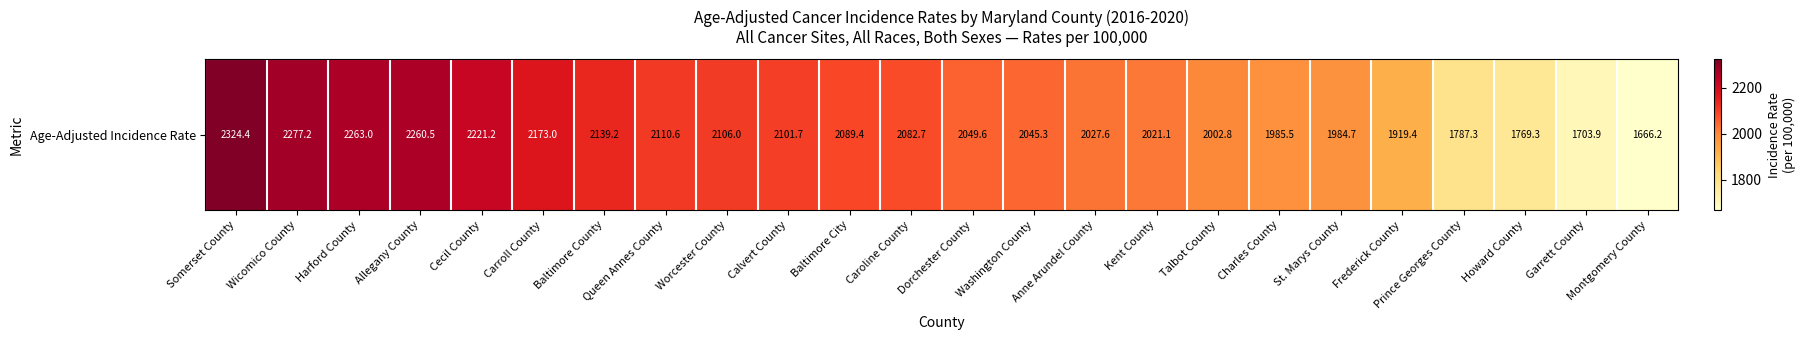

What is the greatest value displayed?

2324.4